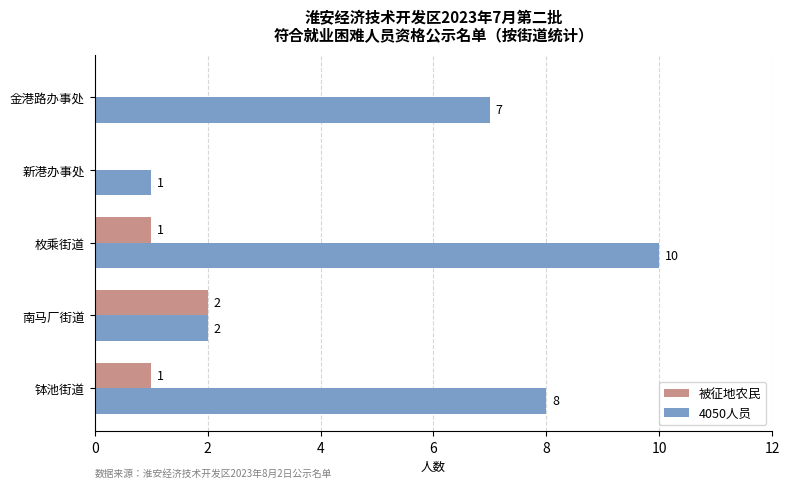

Is the value of 4050人员 at 钵池街道 greater than the value of 被征地农民 at 新港办事处?

Yes